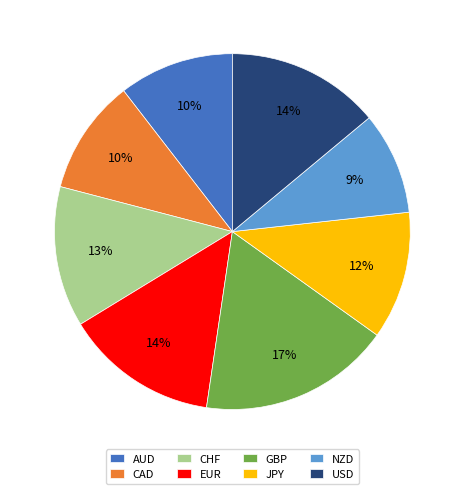

What is the largest slice in the pie chart?

GBP